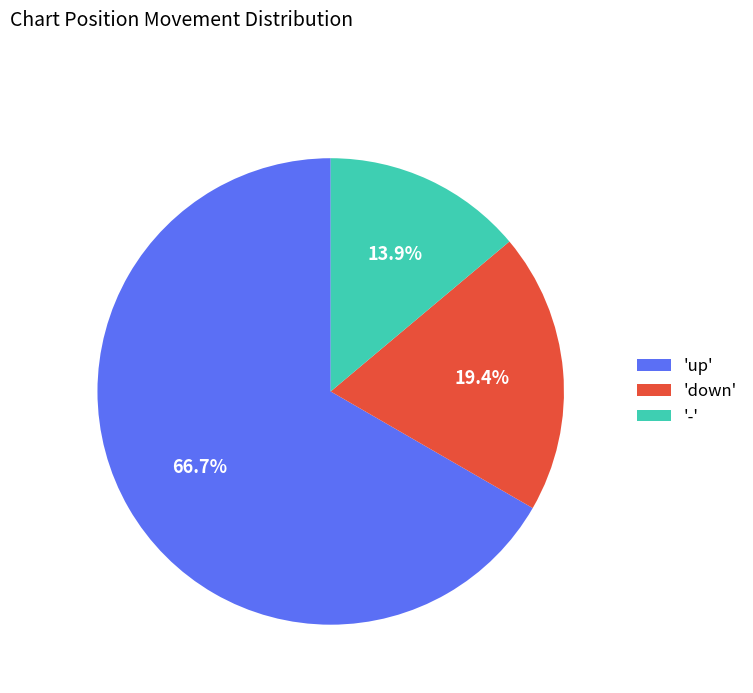

Which category has the smallest portion of the pie?

'-'